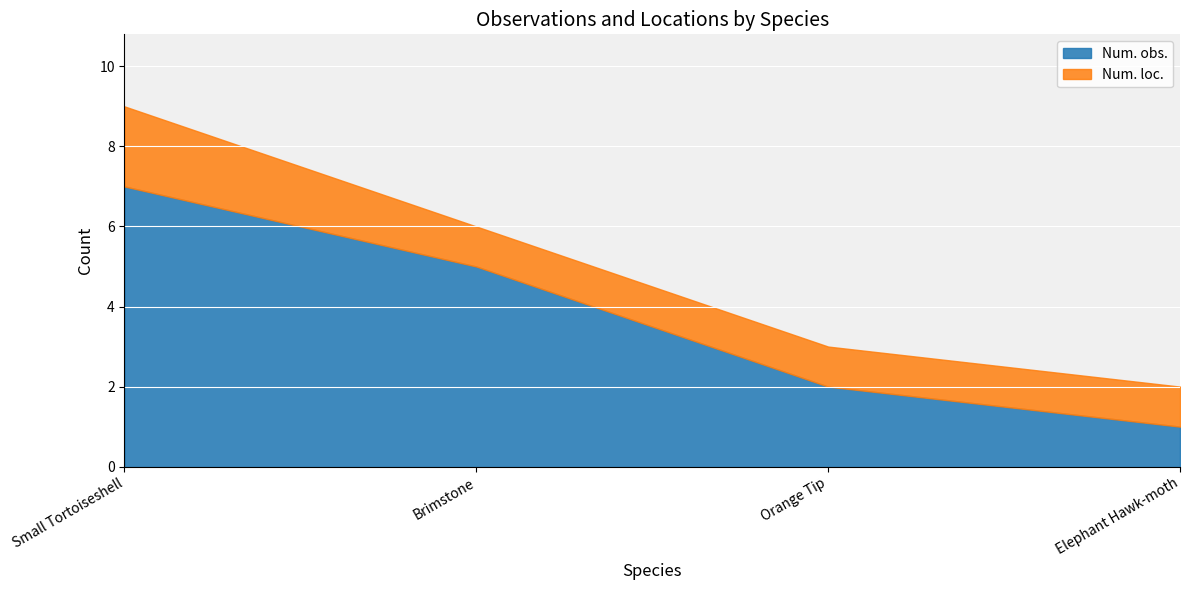

Where does the Num. obs. series first go above 5?

Small Tortoiseshell